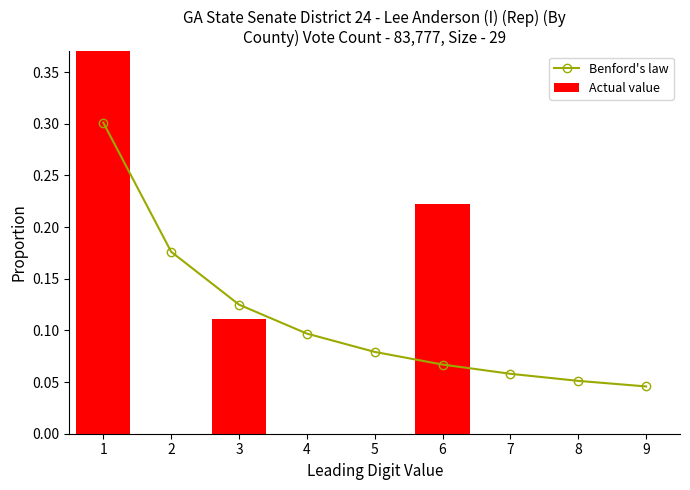

Which category has the lowest value in the Benford's law series?

9